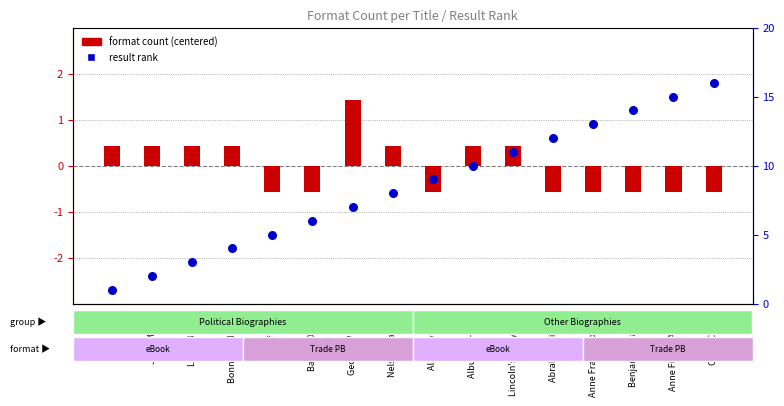

What is the total value across all series at Lizzie Borden?

3.4